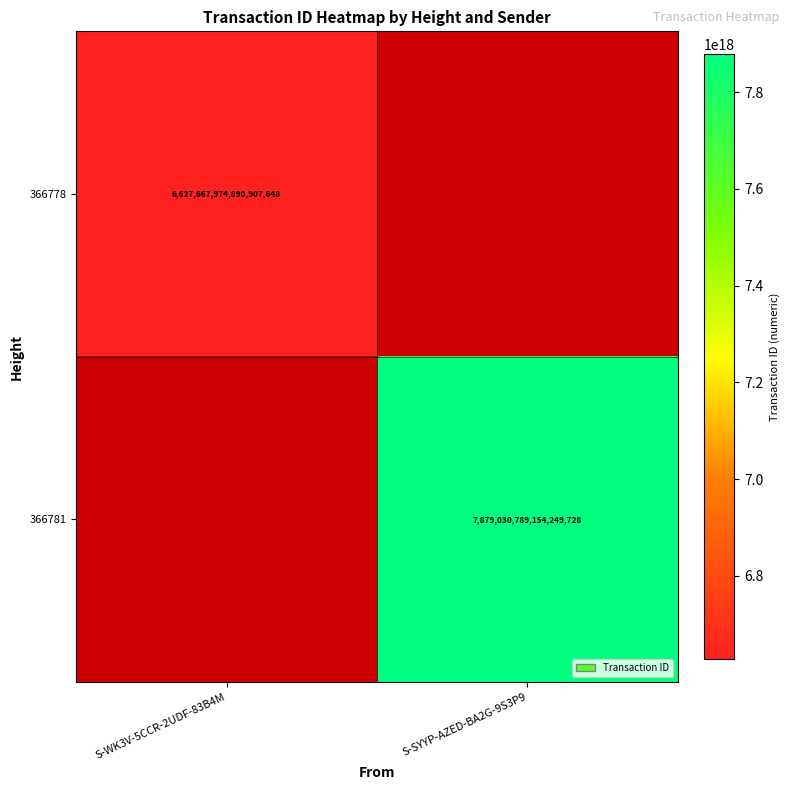

Is it true that 366781 equals 7879030789154249728 at S-SYYP-AZED-BA2G-9S3P9?

True